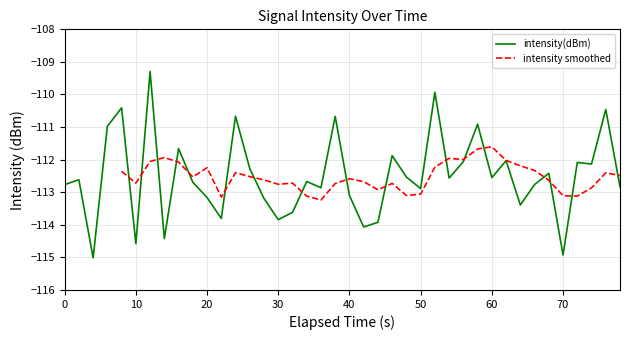

What is the highest value of the intensity(dBm) series?

-109.3